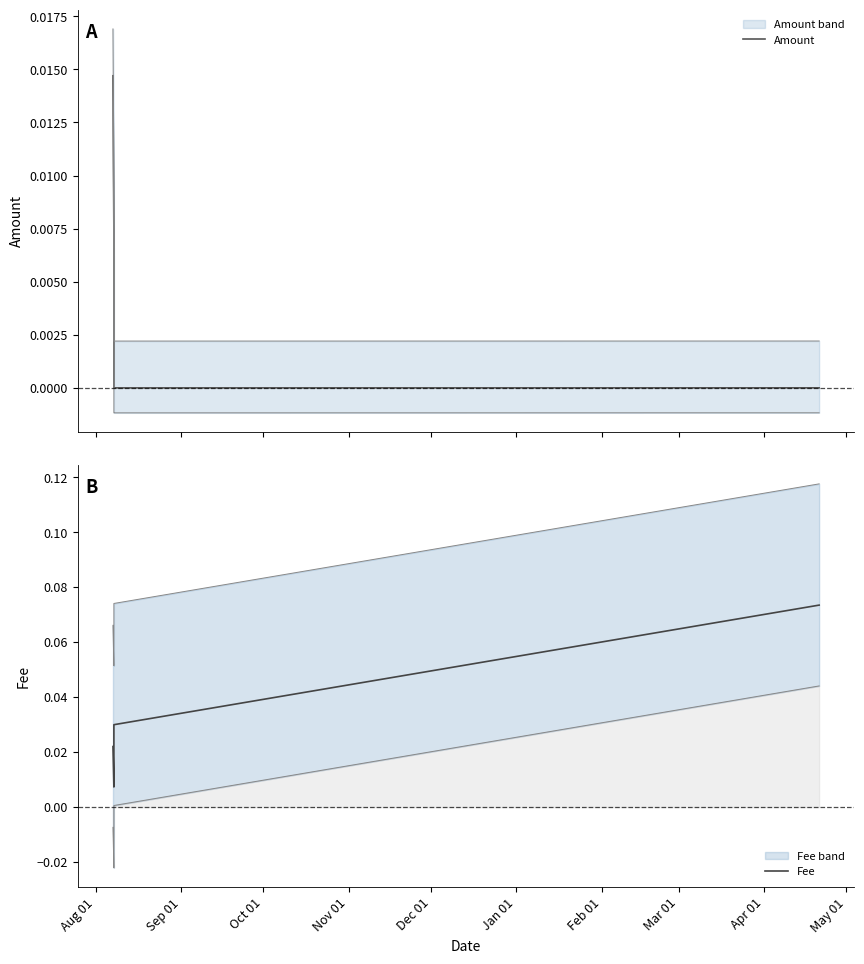

The Fee series shows 0.0 at Oct 01. True or false?

False